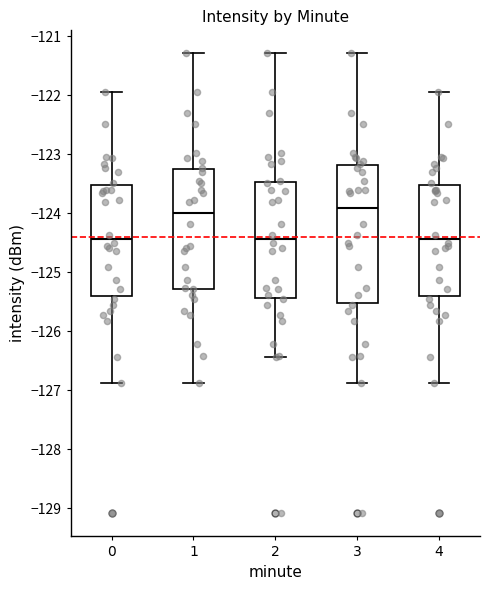

Reading left to right, transcribe this box plot: for each box, give where its median line is, the range the box spans, and where its two whiskers end, as read against the y-axis. The values are not printed on the chart, so give them approximately, as read against the axis.

0: median -124.4, box -125.4 to -123.5, whiskers -126.9 to -121.9
1: median -124.0, box -125.3 to -123.3, whiskers -126.9 to -121.3
2: median -124.4, box -125.4 to -123.5, whiskers -126.4 to -121.3
3: median -123.9, box -125.5 to -123.2, whiskers -126.9 to -121.3
4: median -124.4, box -125.4 to -123.5, whiskers -126.9 to -121.9